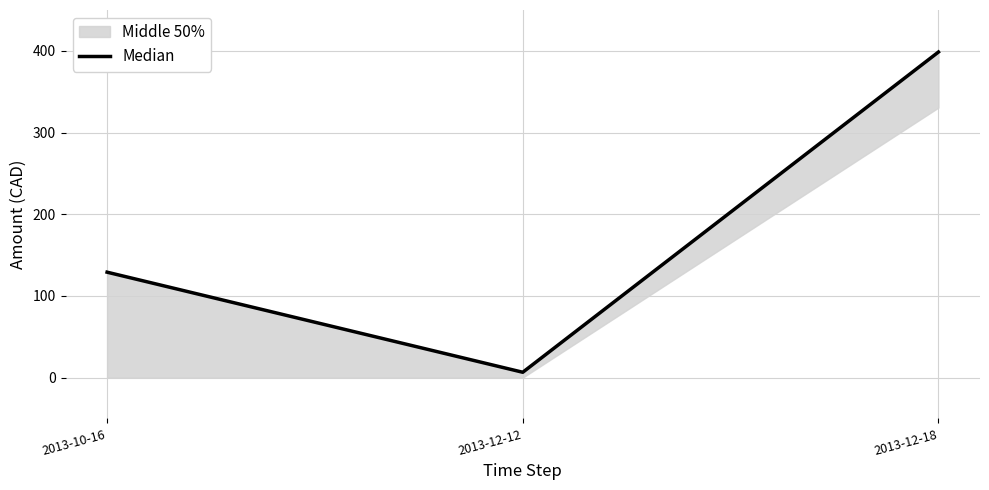

What is the maximum value shown in the chart?

398.5